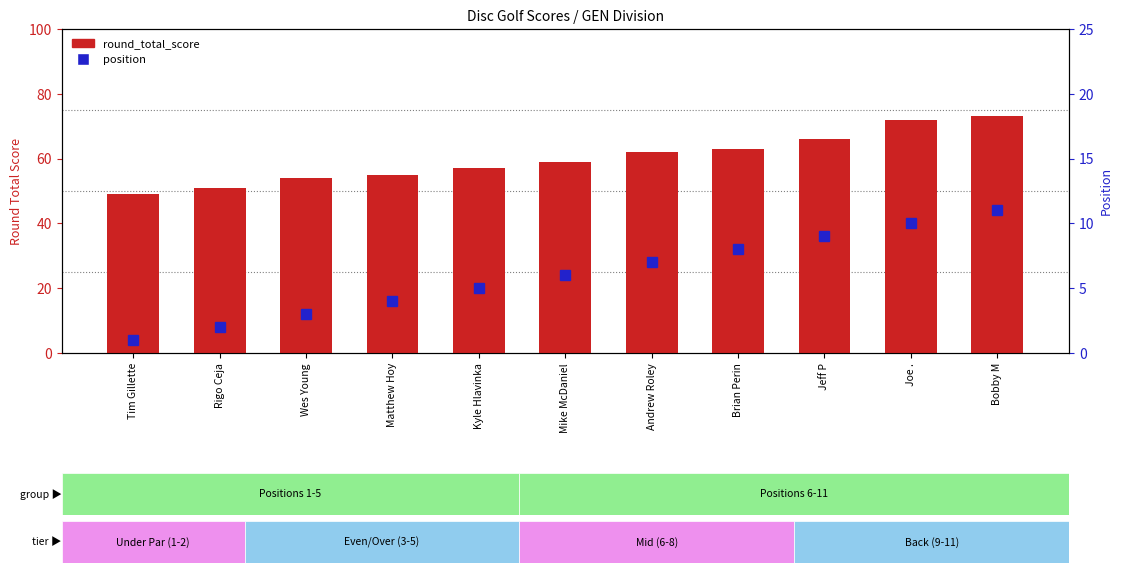

What position from the left is Tim Gillette?

1